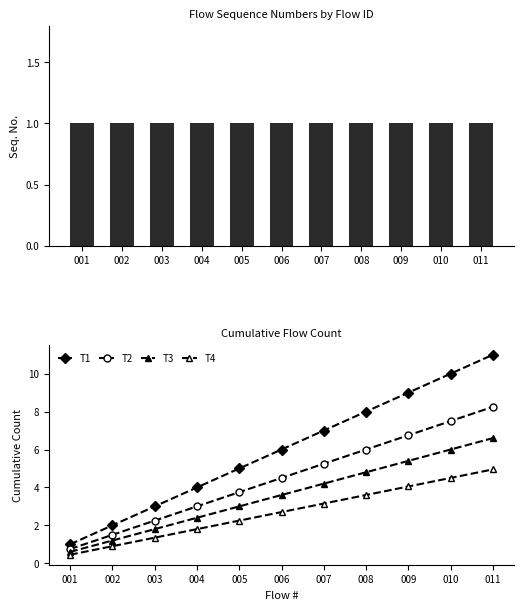

Reading right to left, extract all data points from this chart.

Seq. No.: 1.0	1.0	1.0	1.0	1.0	1.0	1.0	1.0	1.0	1.0	1.0
T1: 11.0	10.0	9.0	8.0	7.0	6.0	5.0	4.0	3.0	2.0	1.0
T2: 8.2	7.5	6.8	6.0	5.2	4.5	3.8	3.0	2.2	1.5	0.8
T3: 6.6	6.0	5.4	4.8	4.2	3.6	3.0	2.4	1.8	1.2	0.6
T4: 5.0	4.5	4.0	3.6	3.1	2.7	2.2	1.8	1.4	0.9	0.5